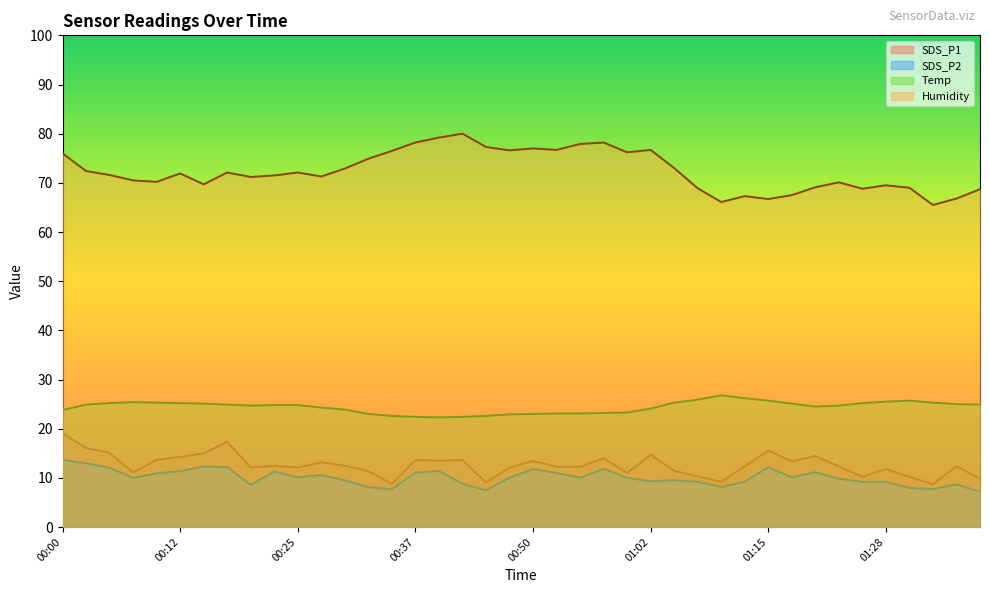

What is the difference between the maximum and minimum values in the SDS_P2 series?

6.5